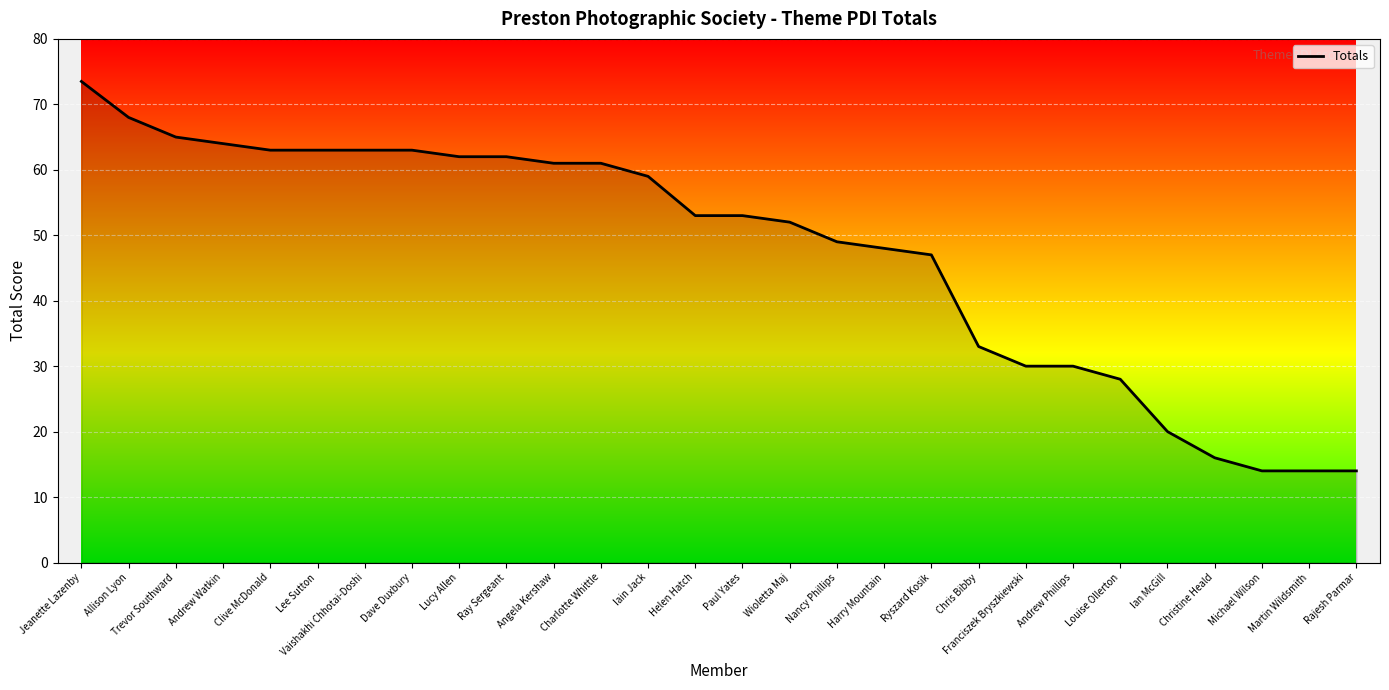

The value at Chris Bibby is 33.0. True or false?

True